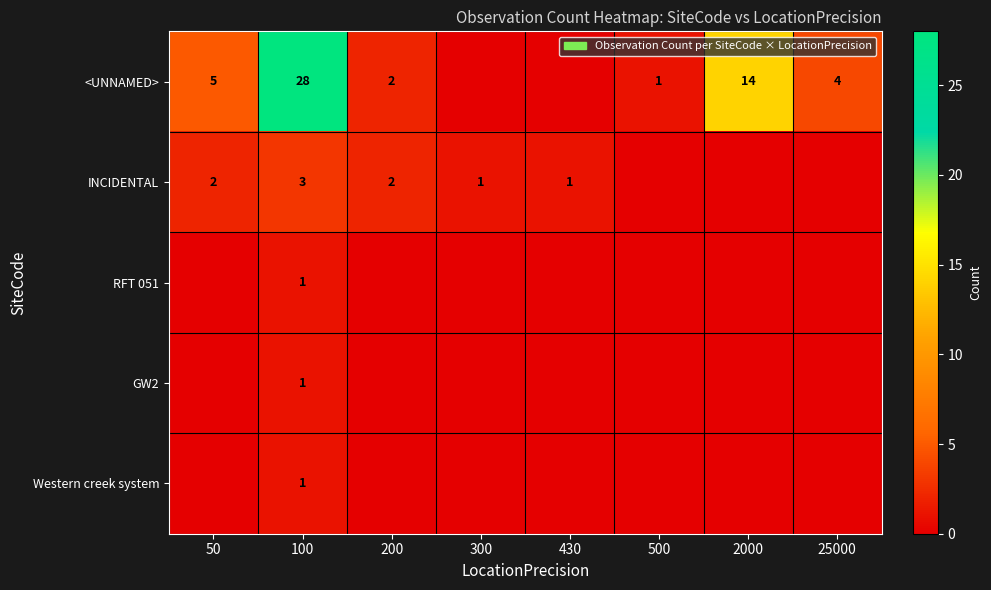

What is the maximum value shown in the chart?

28